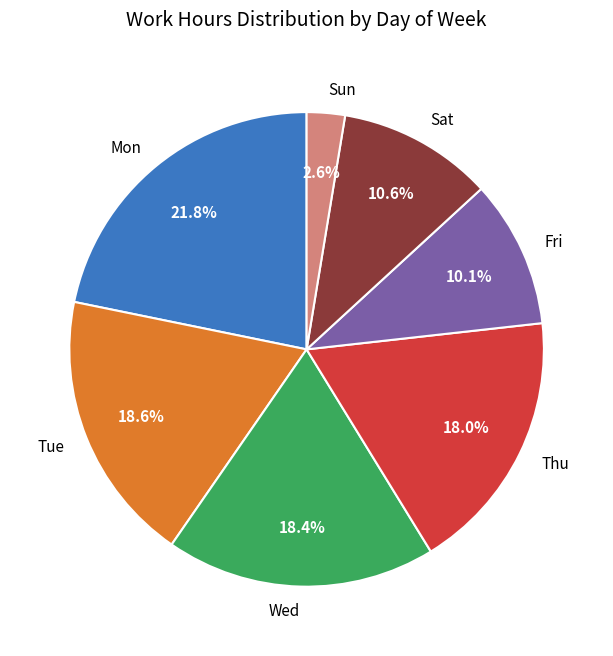

To the nearest percent, what percentage of the pie is Sun?

3%